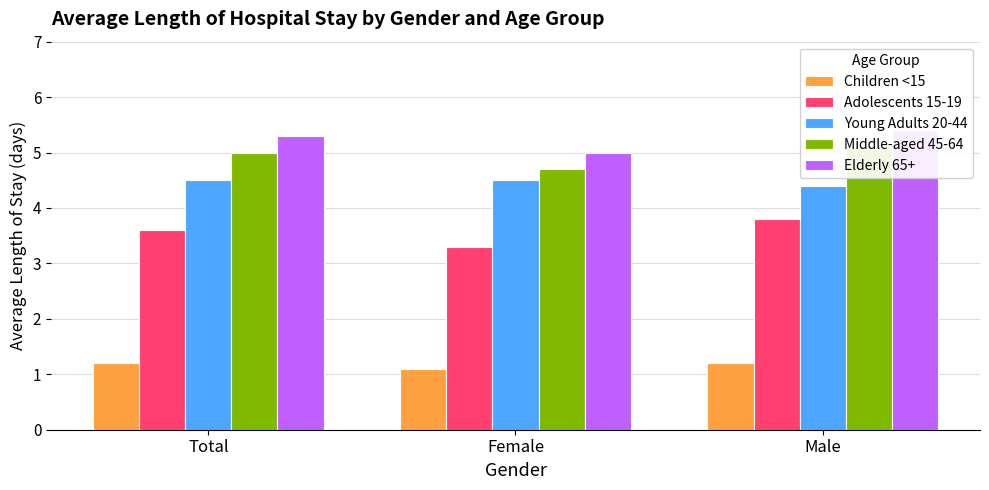

Which label corresponds to the smallest value in the chart?

Female